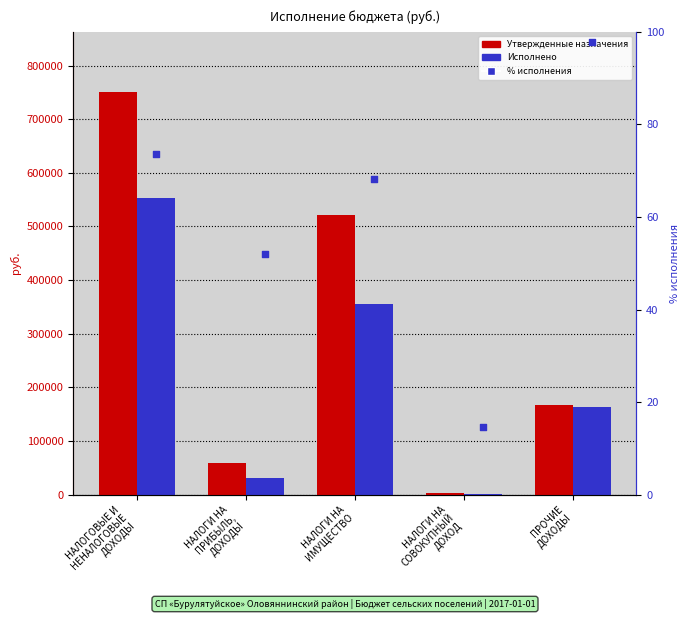

Which series contains the highest Y value?

Утвержденные назначения